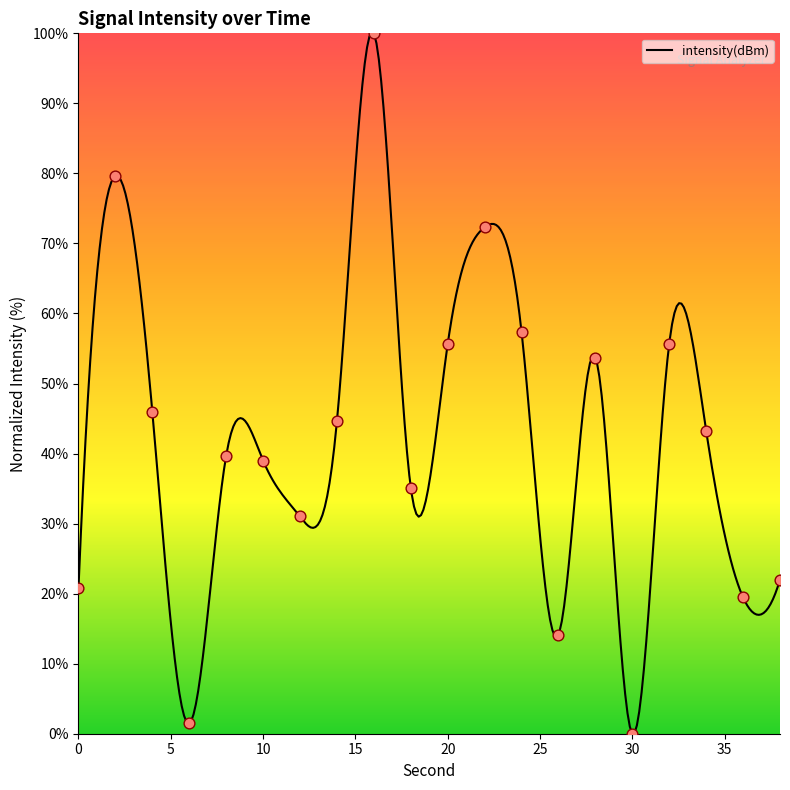

Between 32 and 16, which is larger?

16